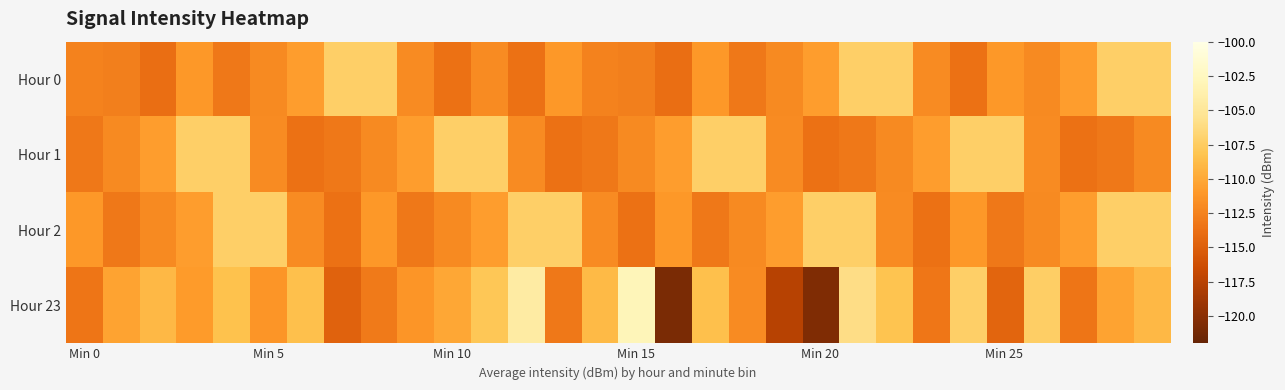

At which category is the sum across all series the highest?

21